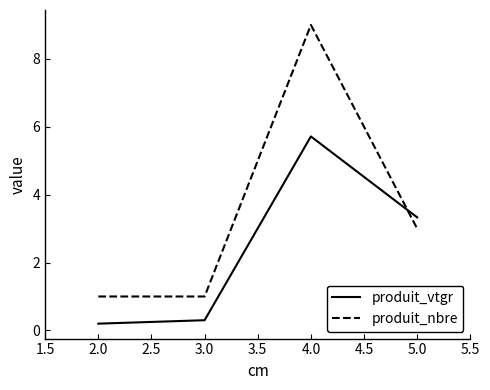

Between which two adjacent categories do produit_nbre and produit_vtgr first intersect?

4.0 and 5.0